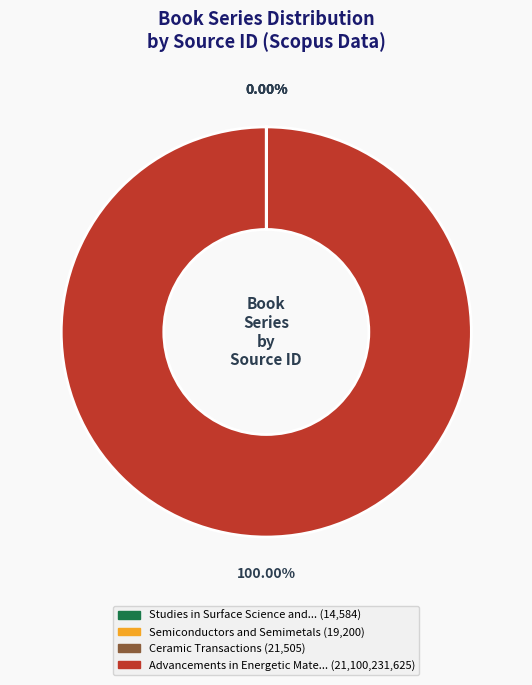

Is there any slice that represents more than half of the pie?

Yes